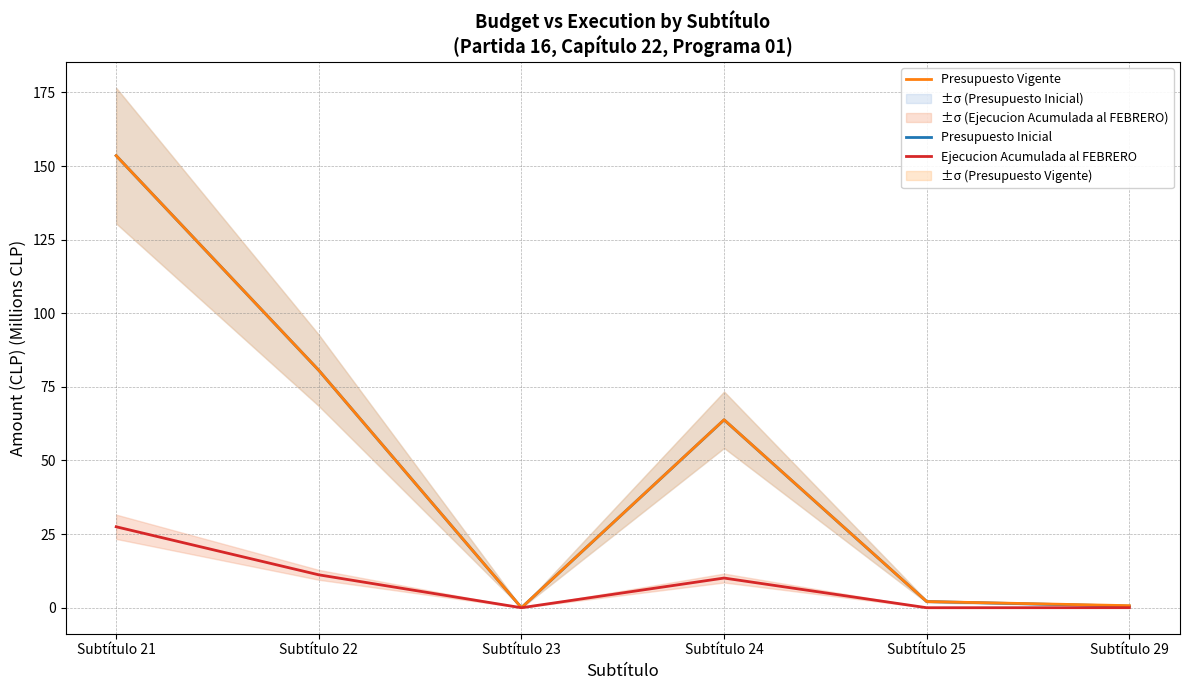

In Presupuesto Inicial, how many points are lower than both neighbors (excluding endpoints)?

1